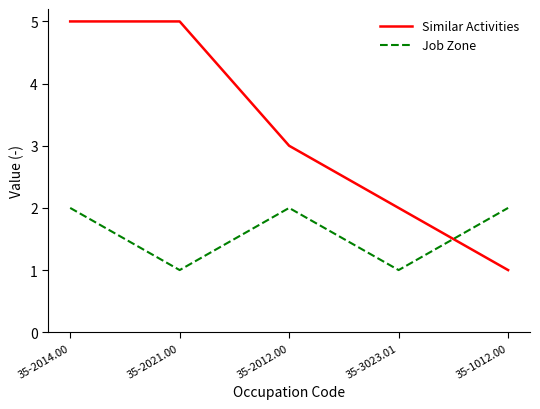

At how many categories does at least one series exceed 1?

5